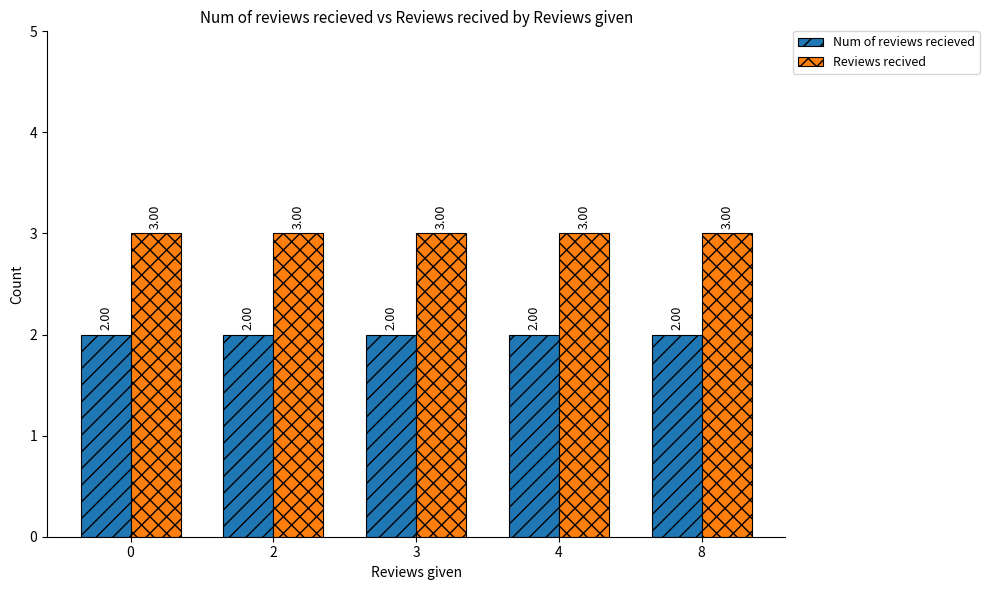

Reading left to right, extract all data points from this chart.

Num of reviews recieved: 2	2	2	2	2
Reviews recived: 3	3	3	3	3